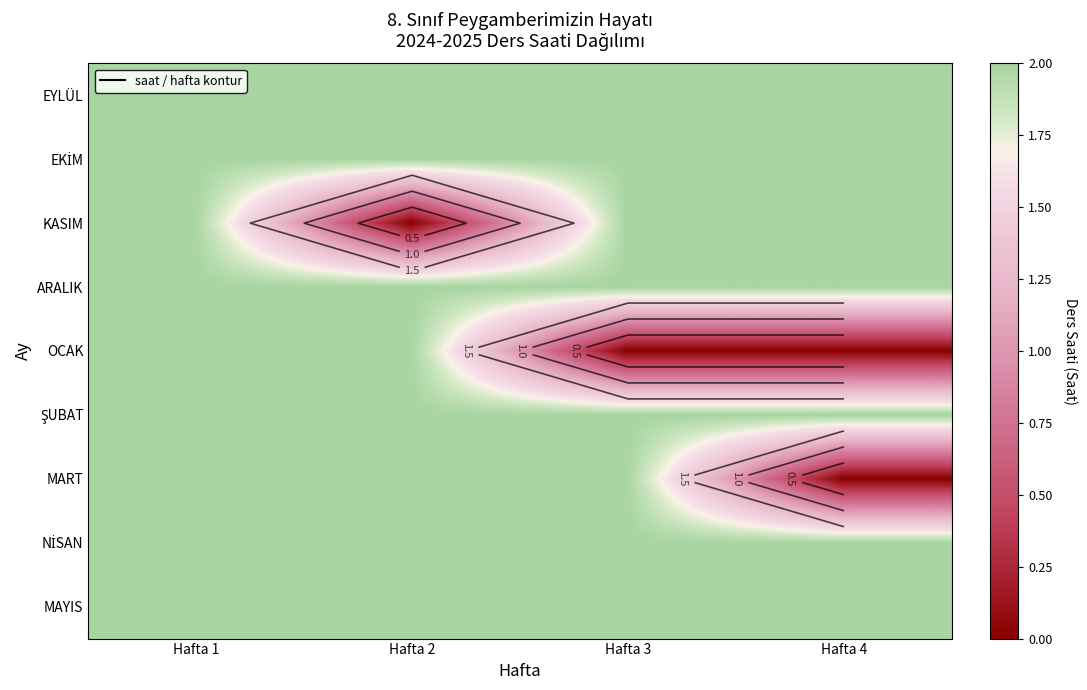

Is the value of KASIM at Hafta 1 greater than the value of MART at Hafta 4?

Yes